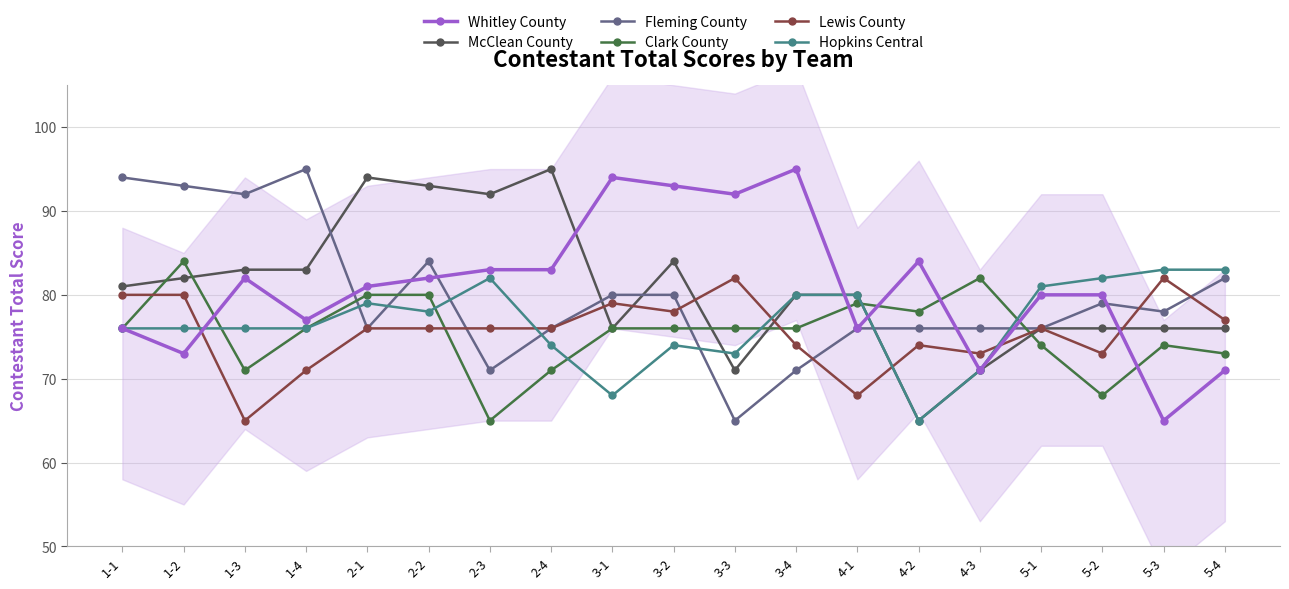

What is the difference between the second highest and second lowest values in the Whitley County series?

23